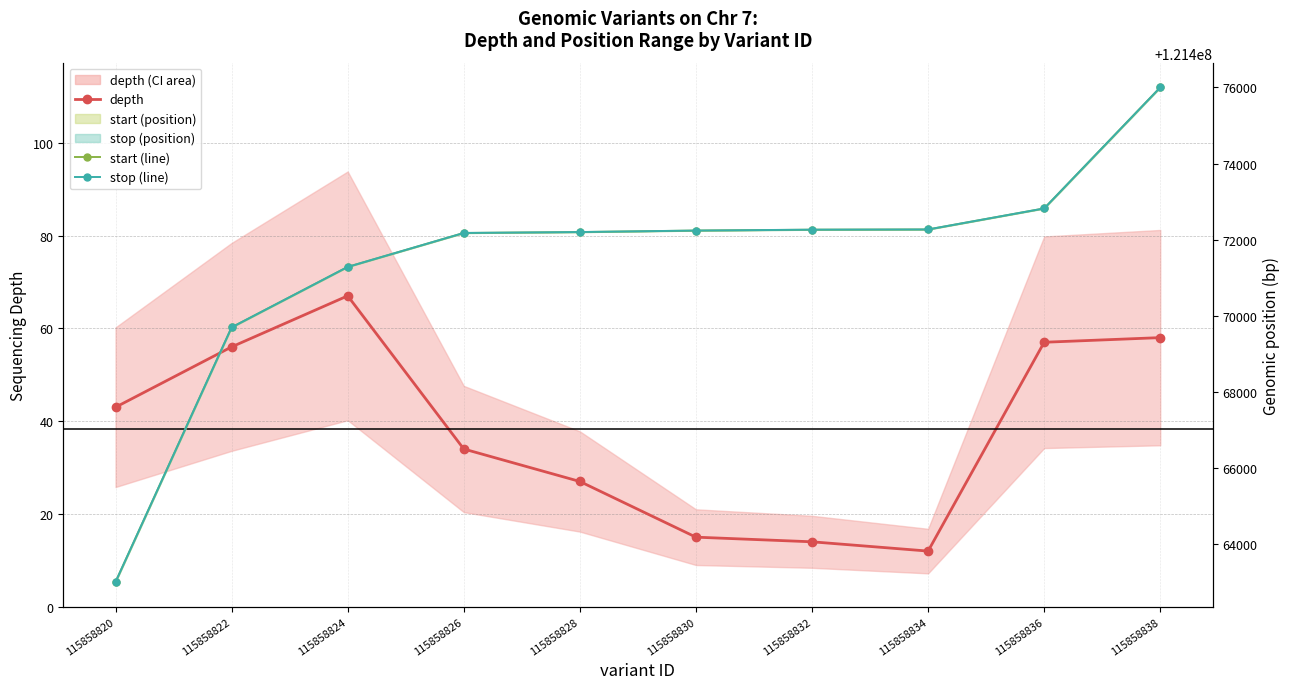

At which label does stop (line) first exceed 121472240?

115858832